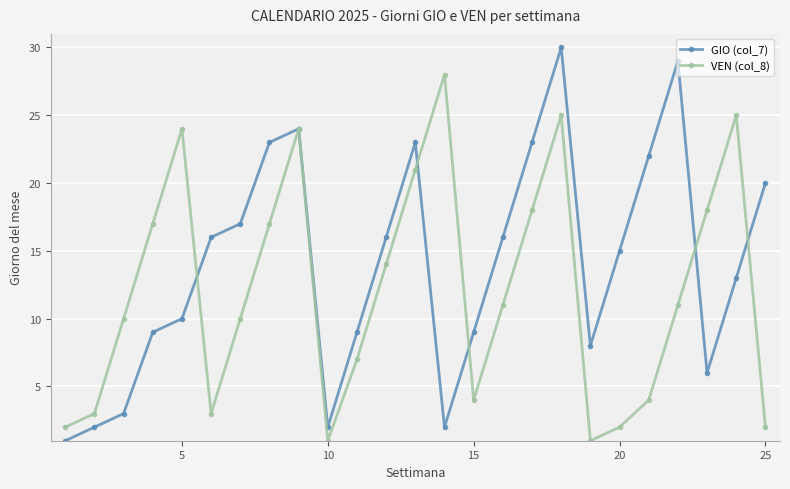

Which series has the largest total across all categories?

GIO (col_7)